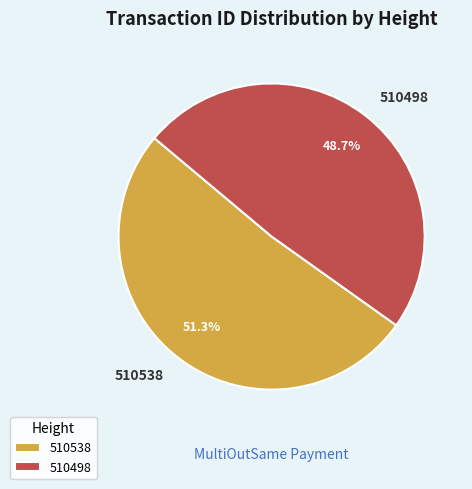

Combined, do 510498 and 510538 account for over 50%?

Yes